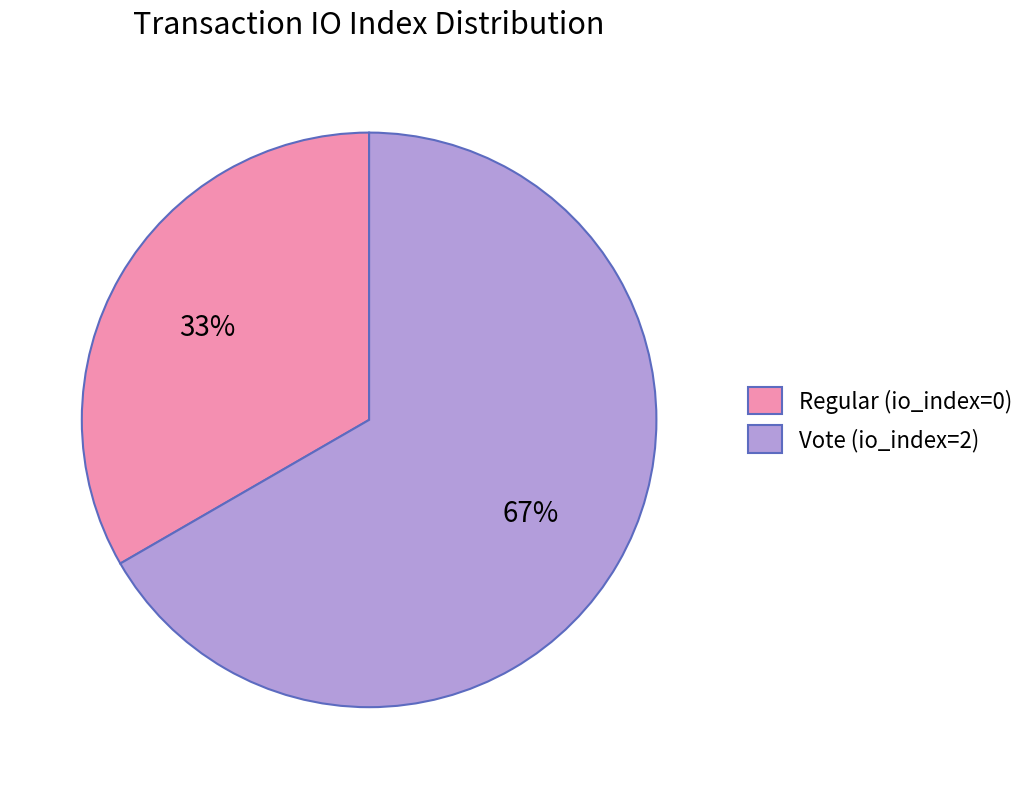

Combined, do Regular (io_index=0) and Vote (io_index=2) account for over 50%?

Yes